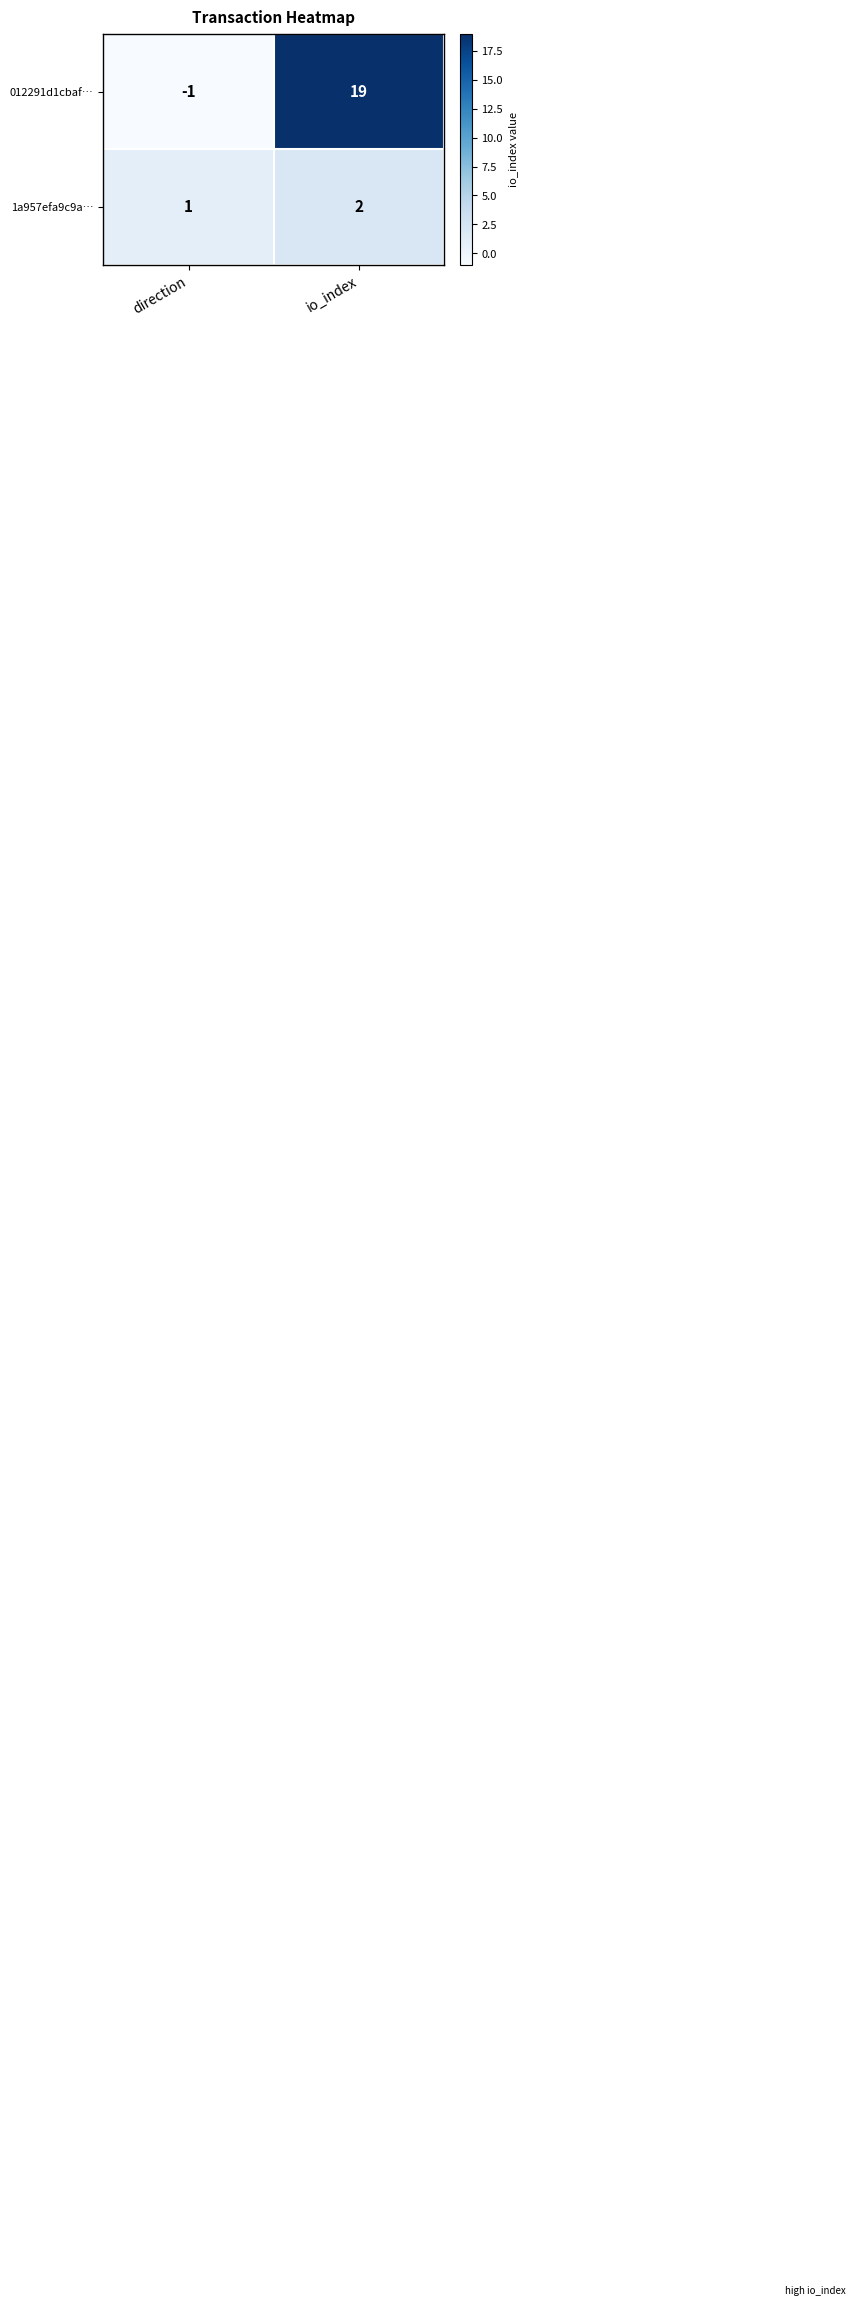

The 1a957efa9c9a… series shows 2 at io_index. True or false?

True